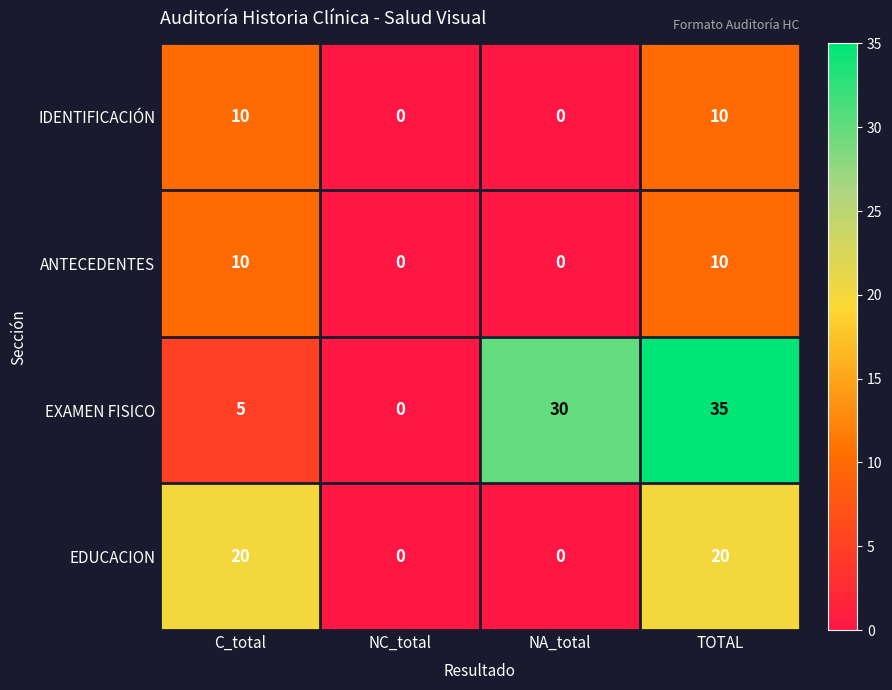

At which category does the chart reach its peak across all series?

TOTAL